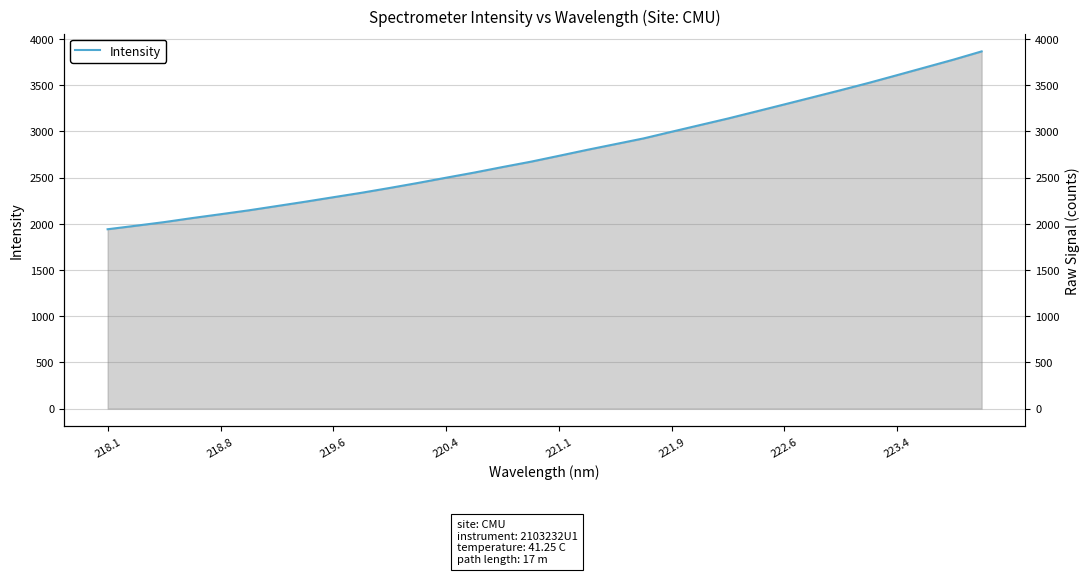

Does the chart display data point markers on the line(s)?

No